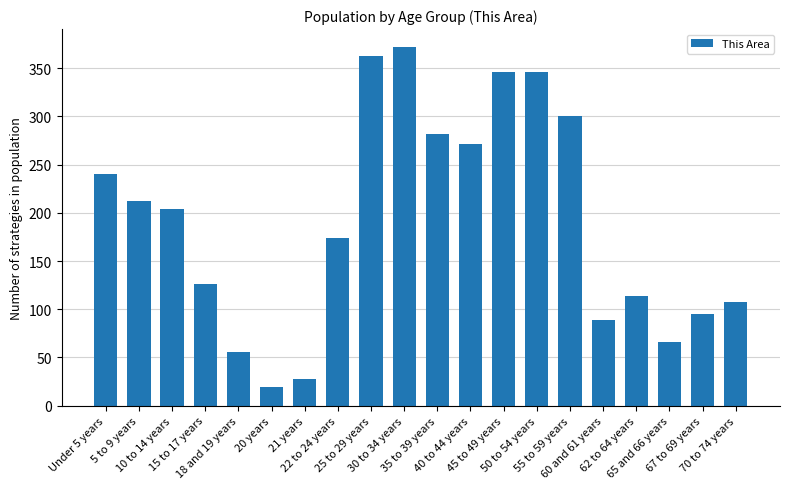

Approximately how many times larger is the value at 45 to 49 years compared to 50 to 54 years?

1.0